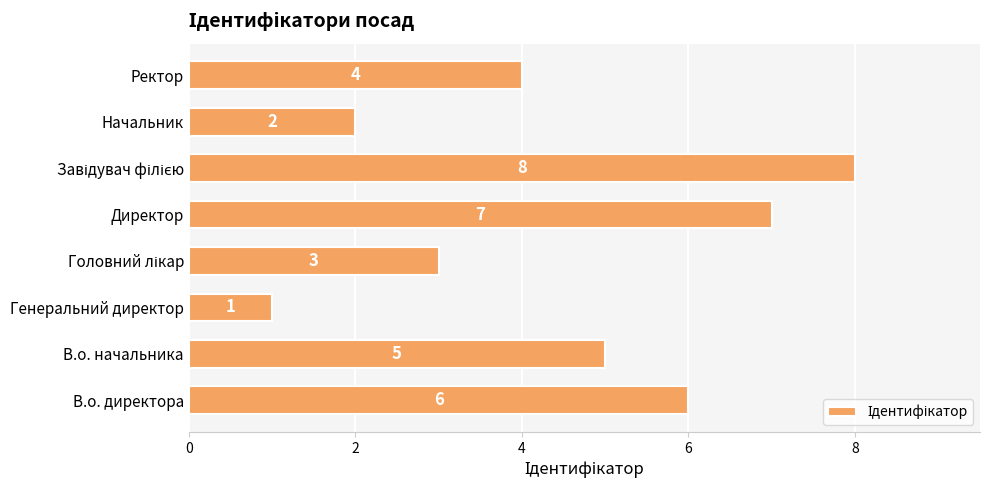

True or false: the data shows 2 at Ректор.

False